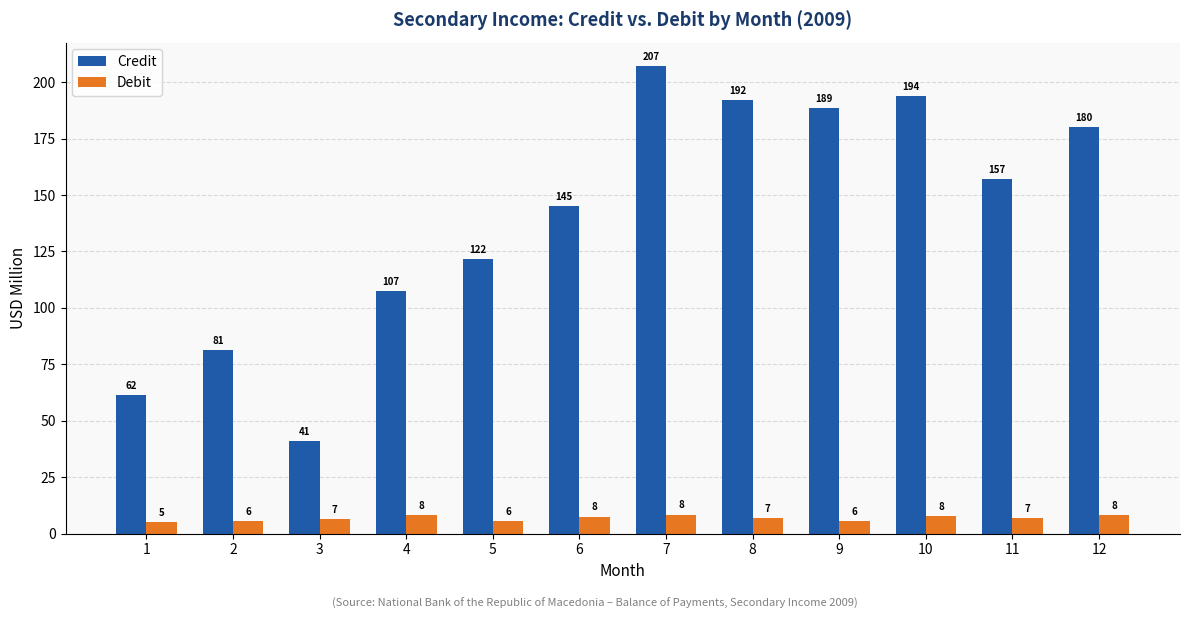

True or false: Debit has a value of 8.5 at 7.

True